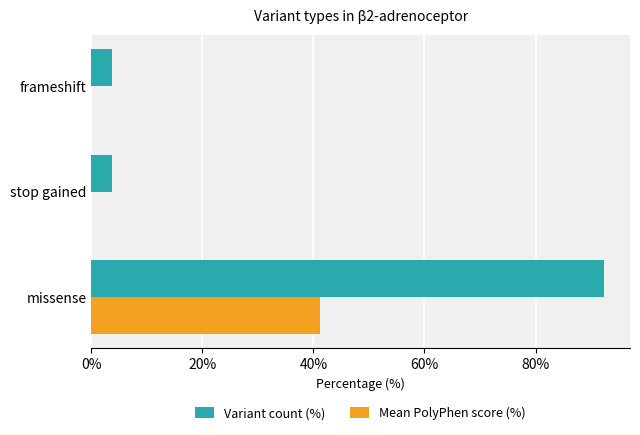

Read the Variant count (%) value at missense.

92.4